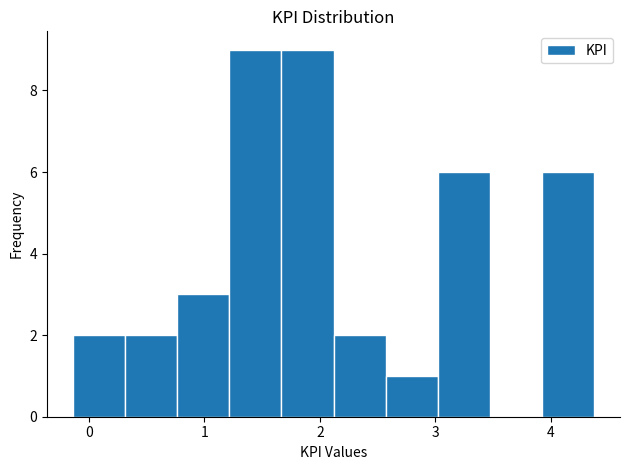

How tall is the bar that spans 2.6 to 3.0 on the x-axis? Neither the bar edges nor the heights are printed on the chart, so give them approximately, as read against the axes.

1